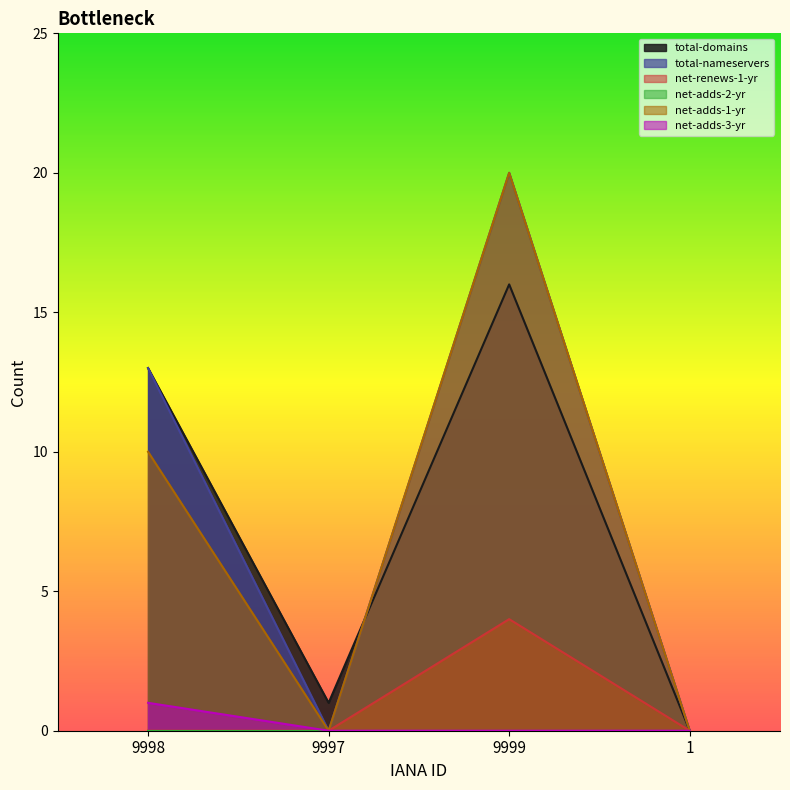

Between 9998 and 9997, which series saw the biggest shift?

total-nameservers